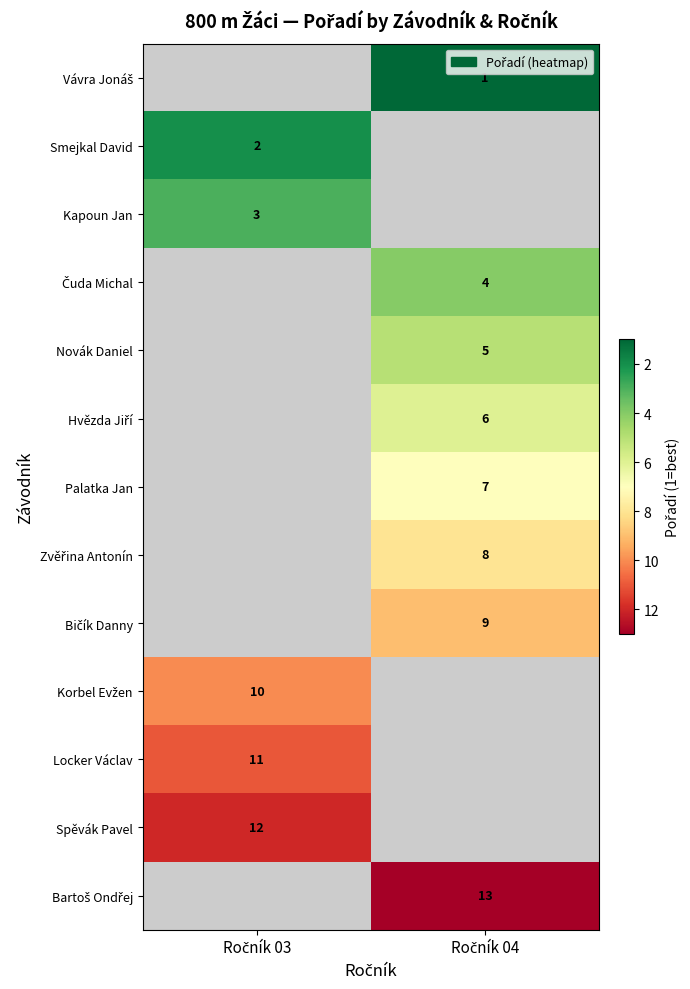

What is the minimum value shown in the chart?

1.0